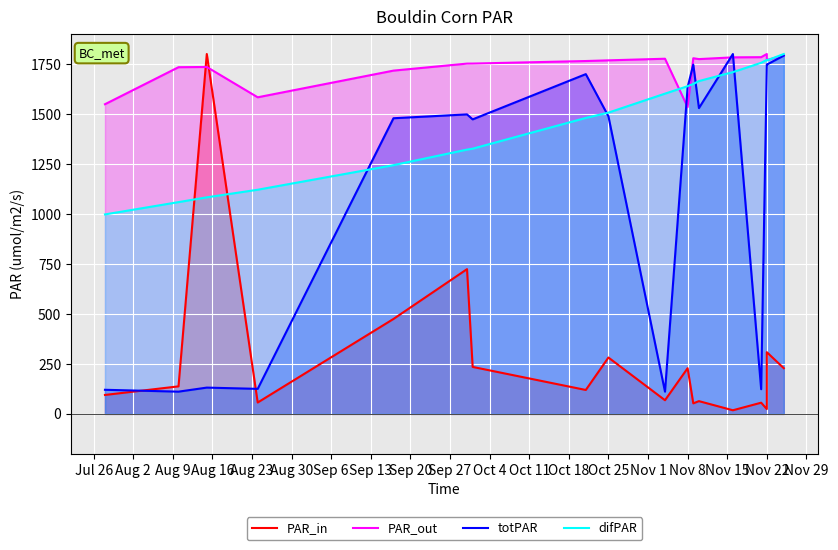

What are all the series names shown in the legend?

PAR_in, PAR_out, totPAR, difPAR